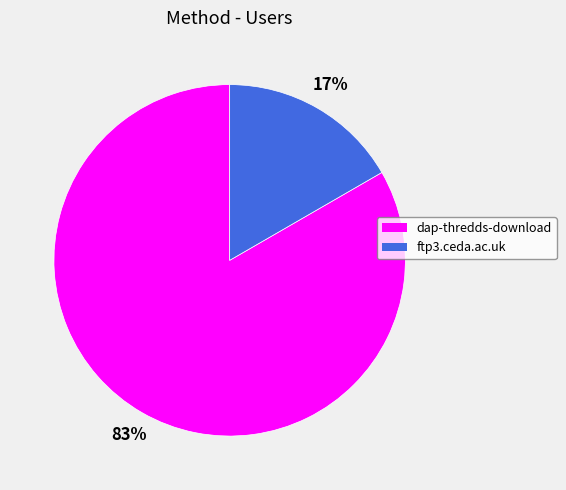

Combined, do dap-thredds-download and ftp3.ceda.ac.uk account for over 50%?

Yes